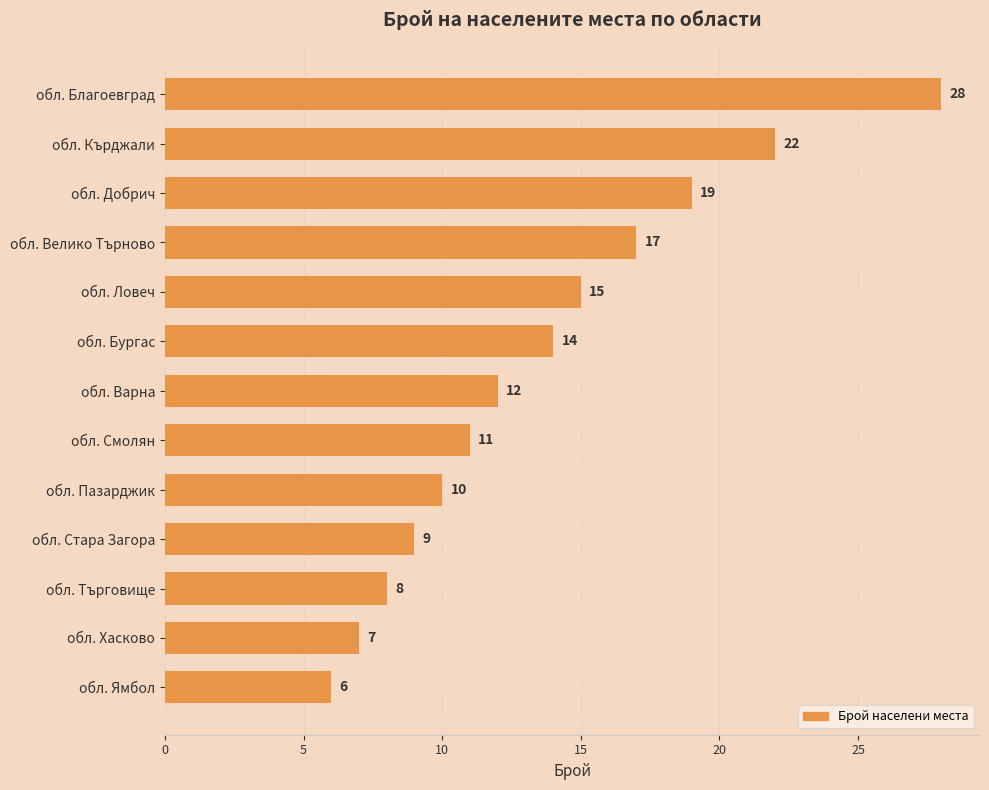

Which has a higher value, обл. Кърджали or обл. Добрич?

обл. Кърджали